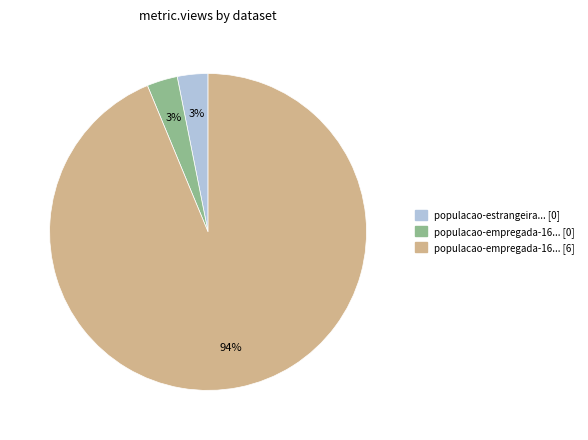

Count the number of slices in the pie.

3